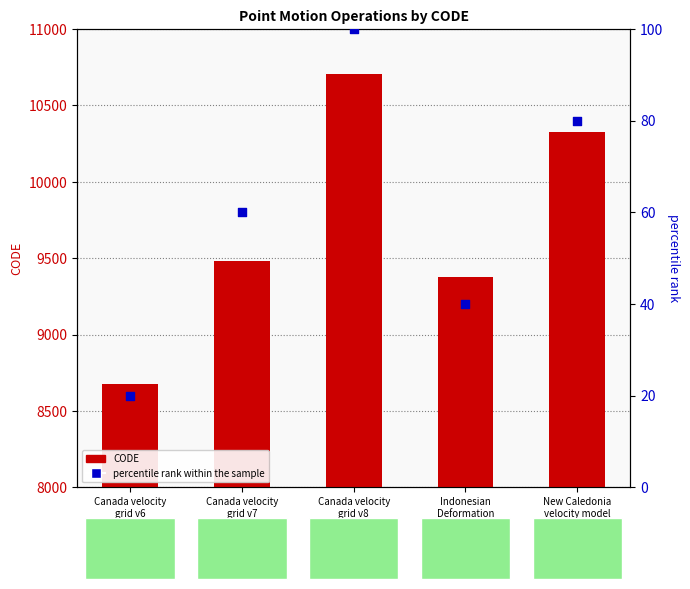

What are all the series names shown in the legend?

CODE, percentile rank within the sample